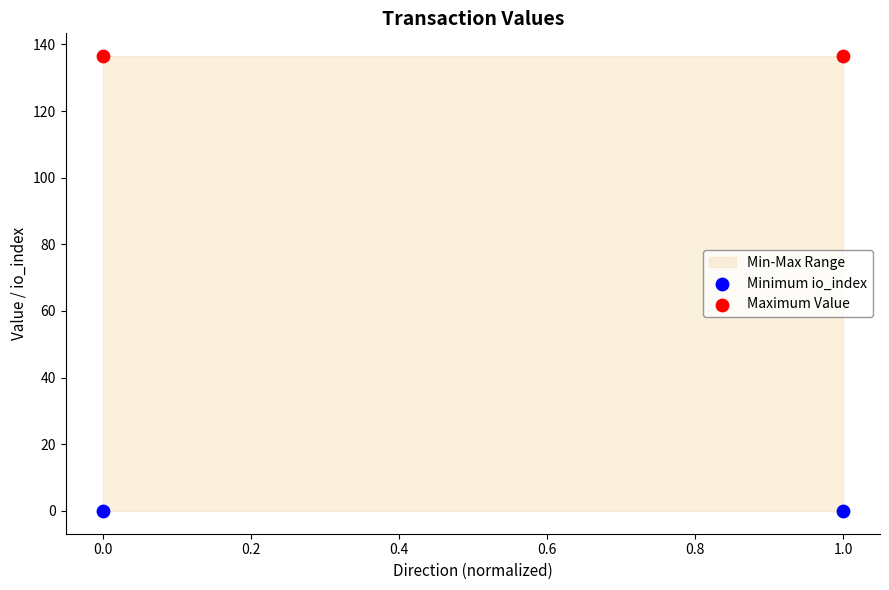

Across all data points, what is the average Y value?

68.2